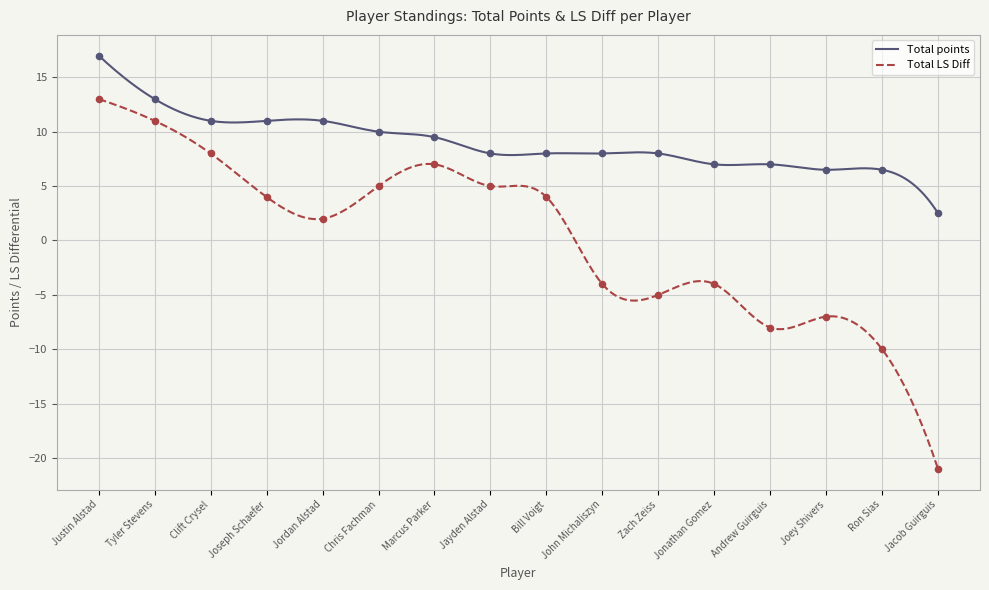

Which series has the largest total across all categories?

Total points